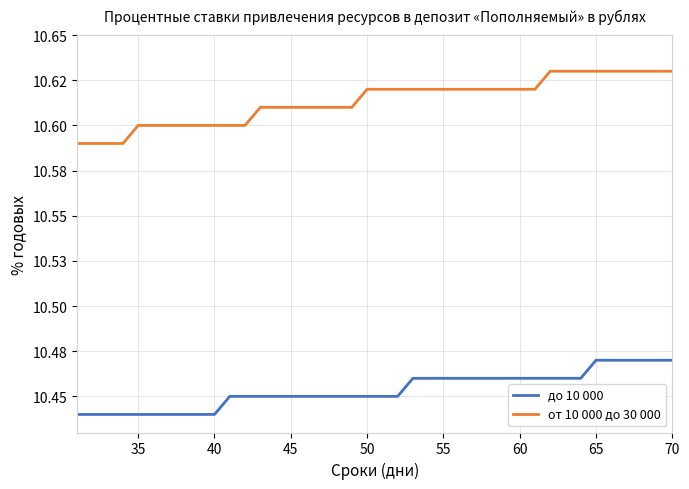

What are all the series names shown in the legend?

до 10 000, от 10 000 до 30 000